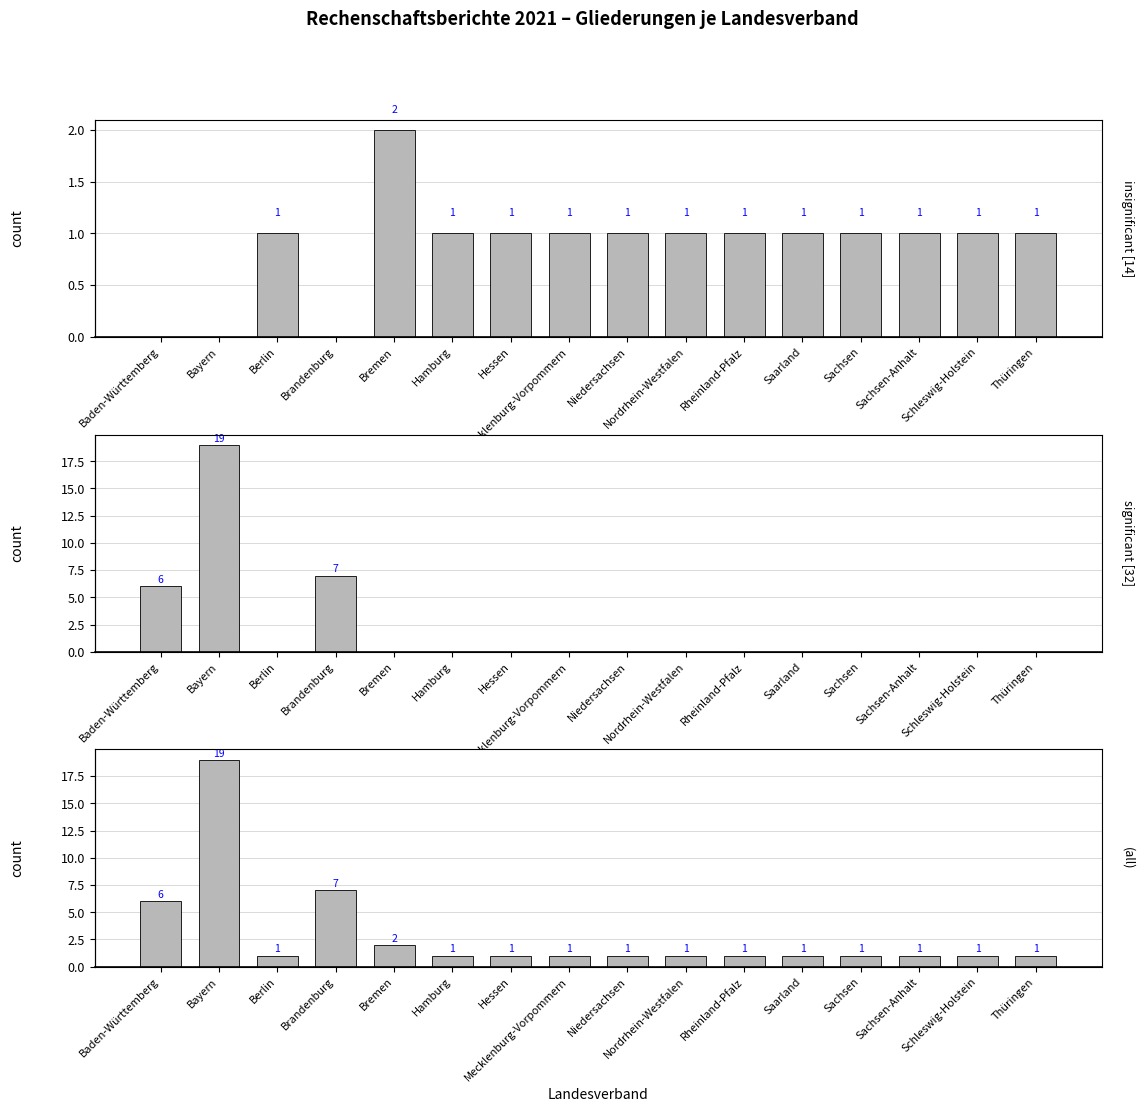

At how many categories does at least one series exceed 18?

1